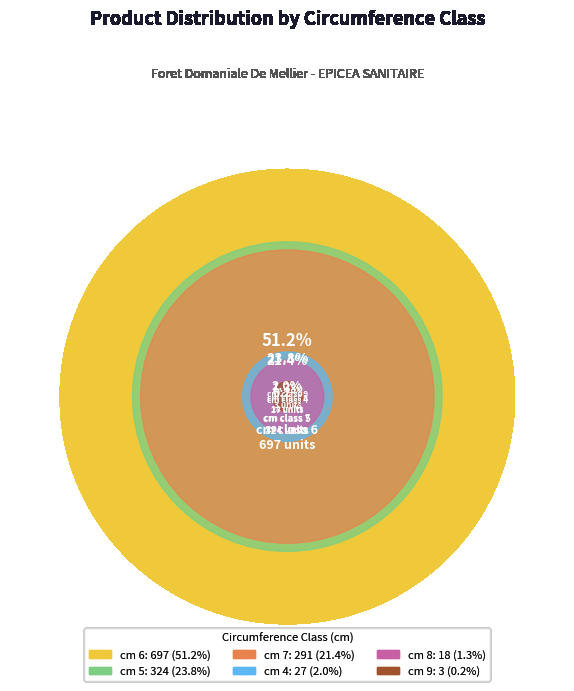

To the nearest percent, what is the average slice percentage?

17%